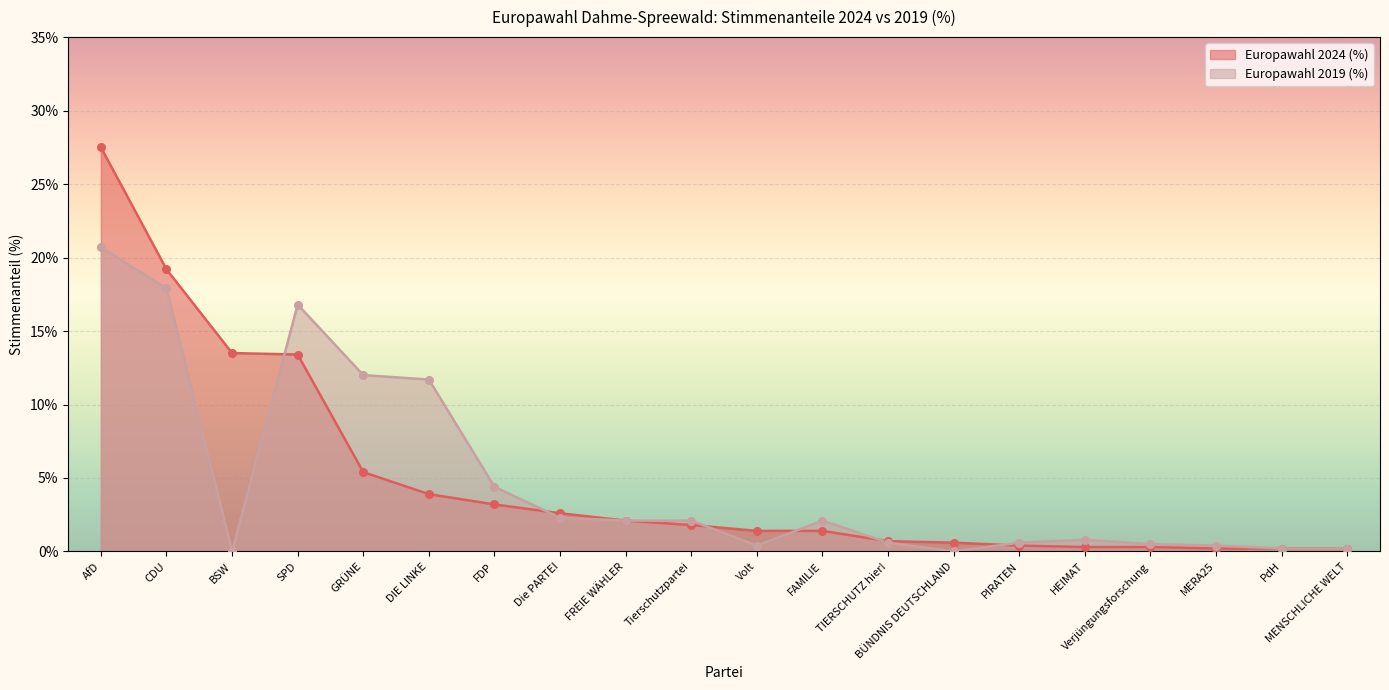

What is the total value across all series at PdH?

0.4